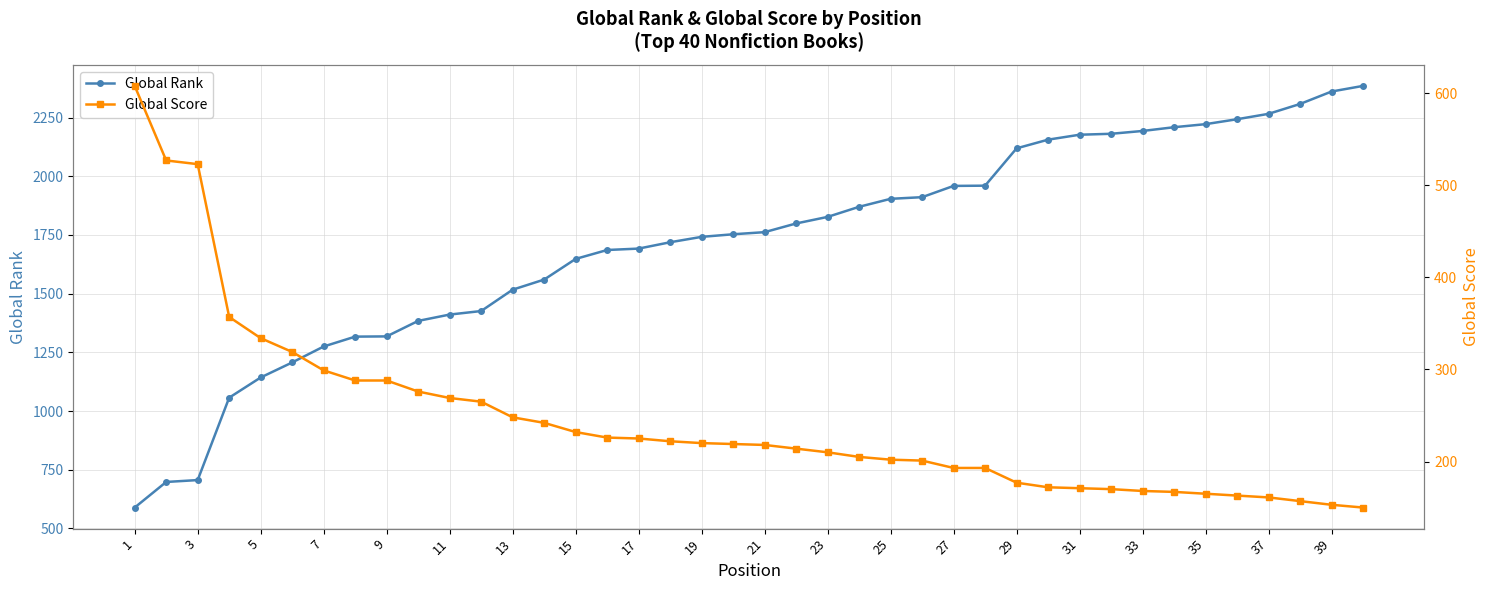

What is the maximum value for Global Rank?

2385